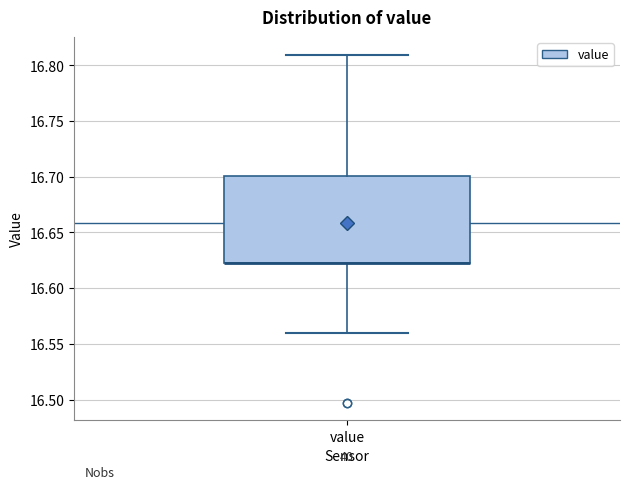

Read this box plot against the y-axis: the position of the median line, the range covered by the box, and the ends of both whiskers. The values are not printed on the chart, so give them approximately, as read against the axis.

median 16.62 (drawn on the box's lower edge), box 16.62 to 16.70, whiskers 16.56 to 16.81